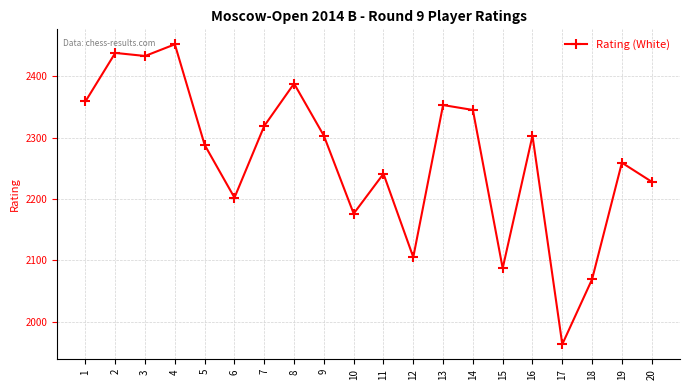

True or false: the data has more than 2 interior local peaks.

True